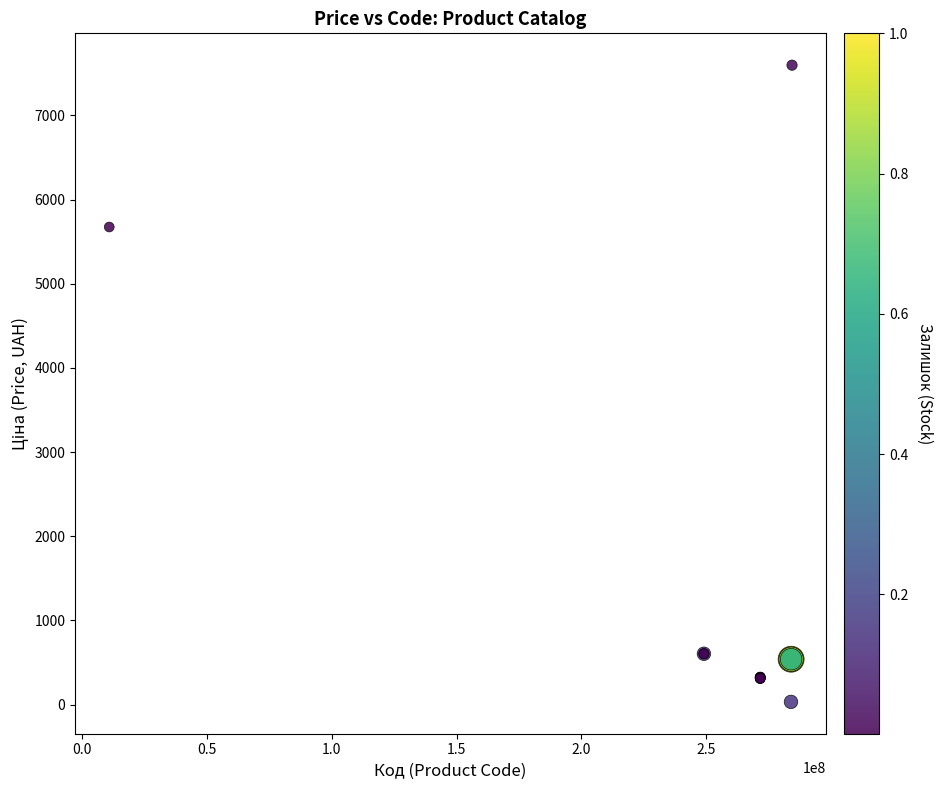

What Y value in the scatter plot is closest to 3814?

5673.8